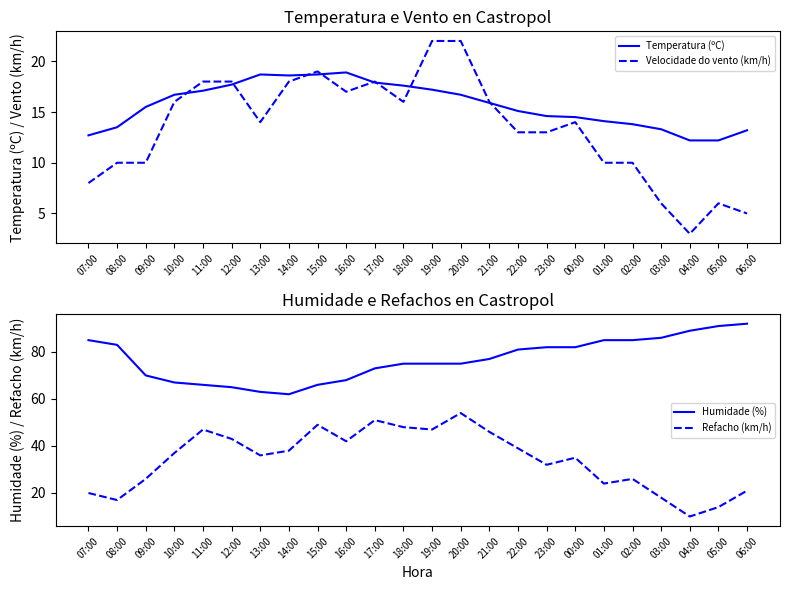

Which series ends up on top after the final intersection of Refacho (km/h) and Temperatura (ºC)?

Refacho (km/h)